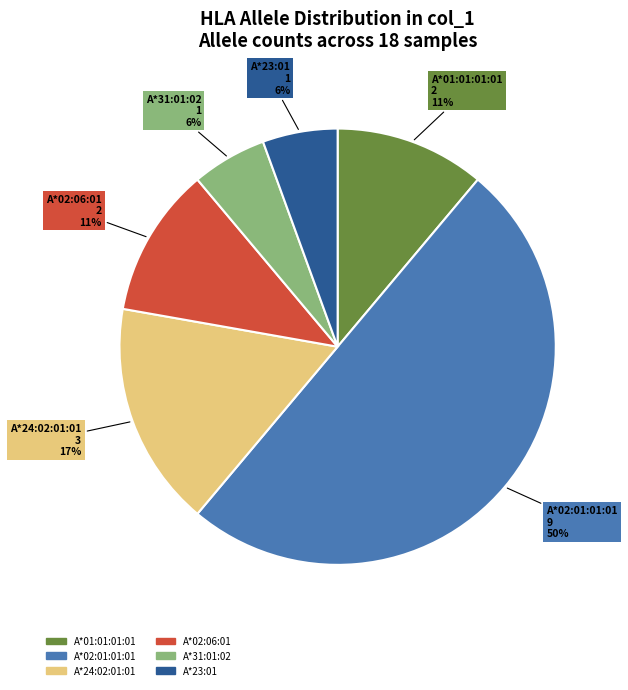

To the nearest percent, what is the average slice percentage?

17%